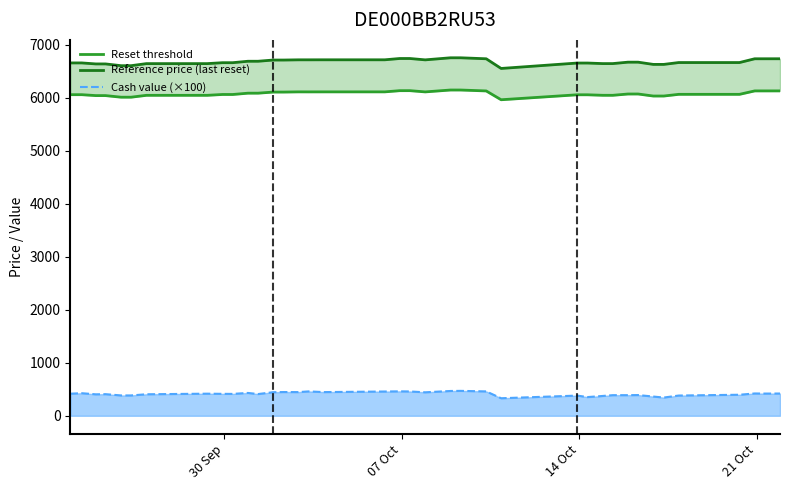

True or false: Cash value (×100) and Reset threshold intersect in this chart.

False